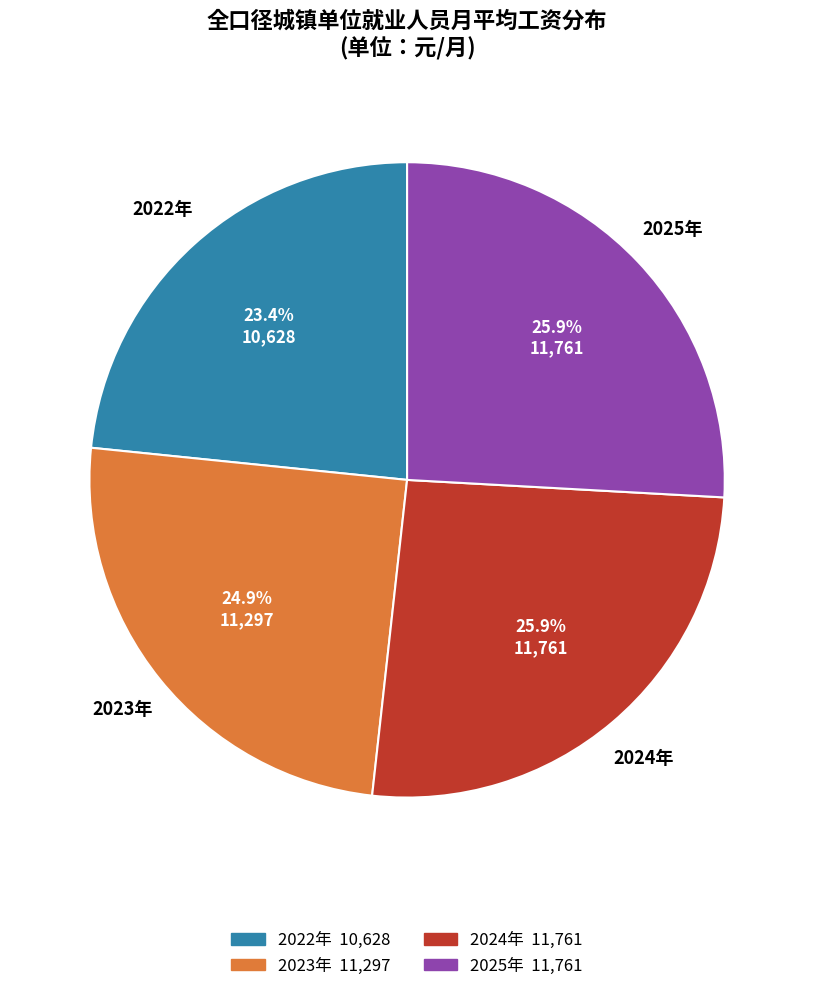

Does 2022年 account for over 50% of the chart?

No